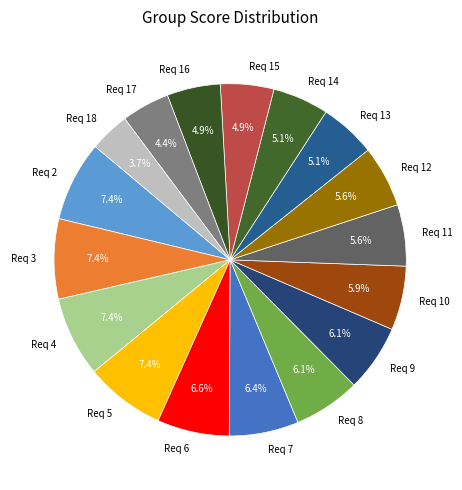

What percentage is the Req 13 slice, to the nearest percent?

5%